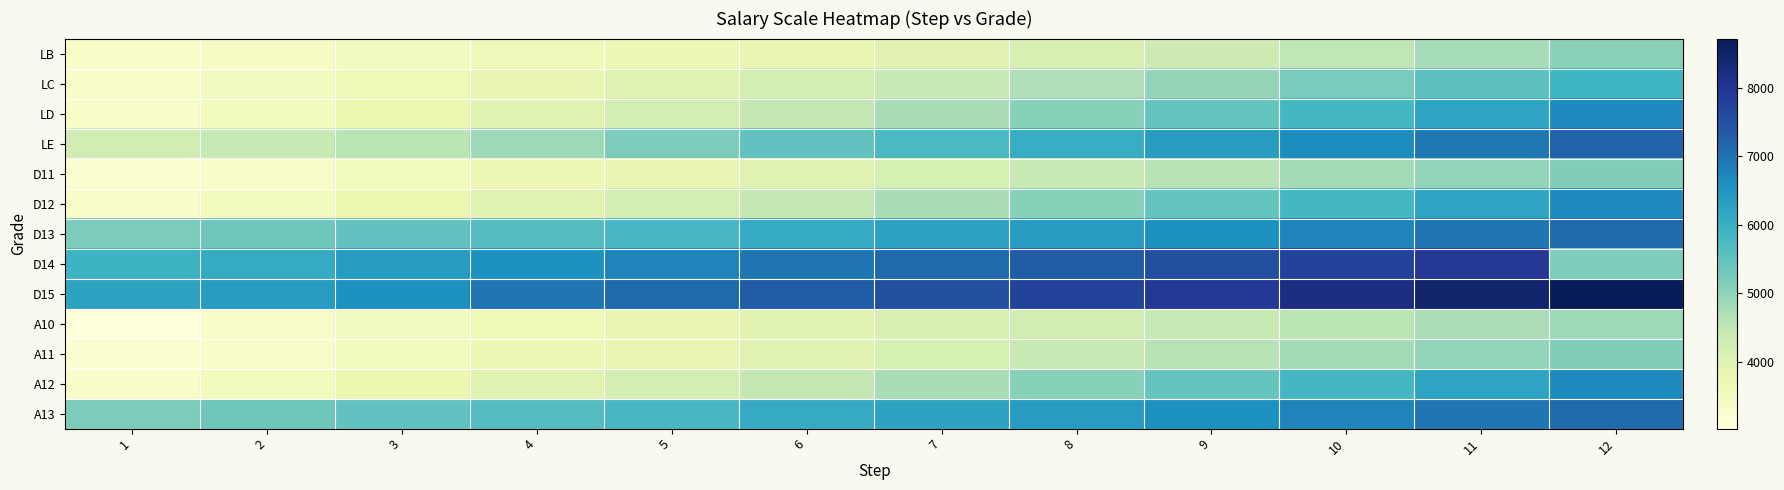

Which category has the lowest value across all series?

1